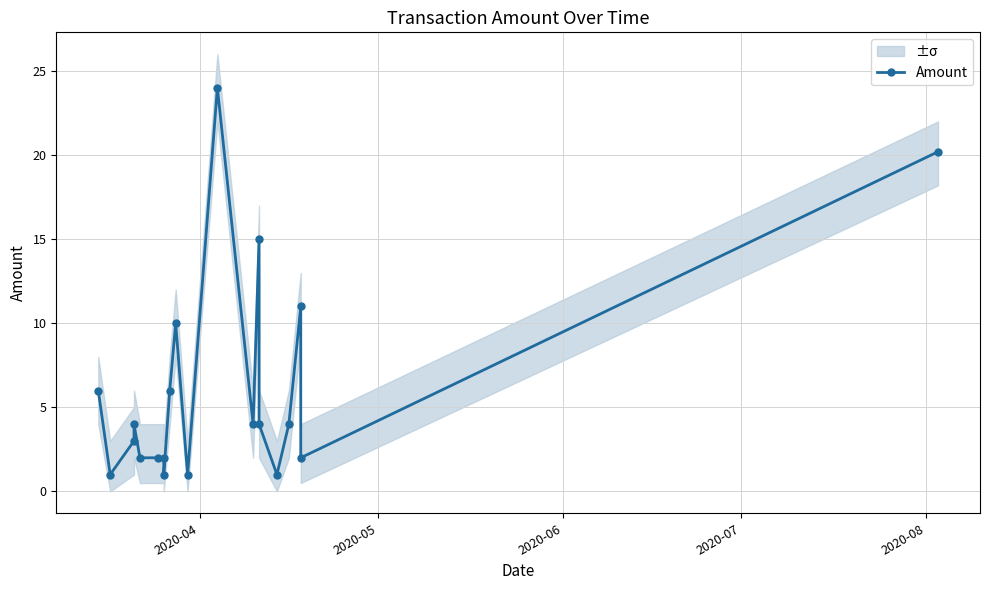

What is the smallest value displayed?

1.0